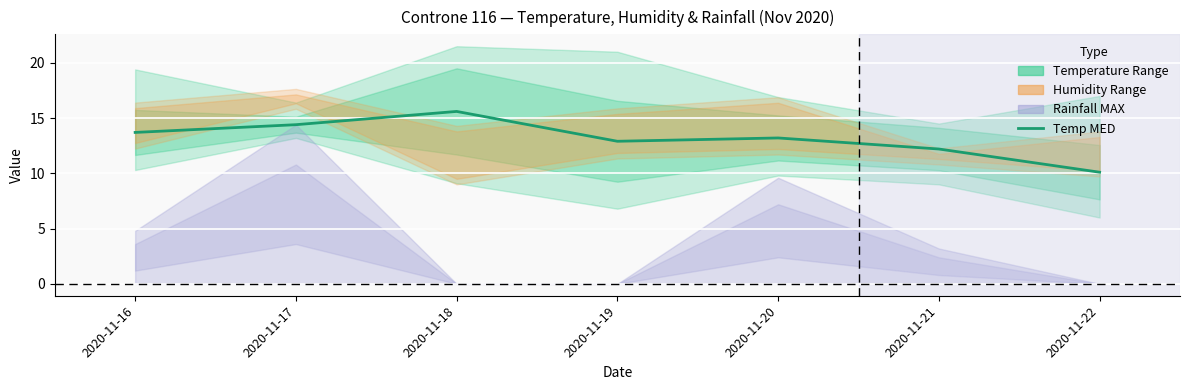

What is the change in value from 2020-11-17 to 2020-11-21?

-2.2